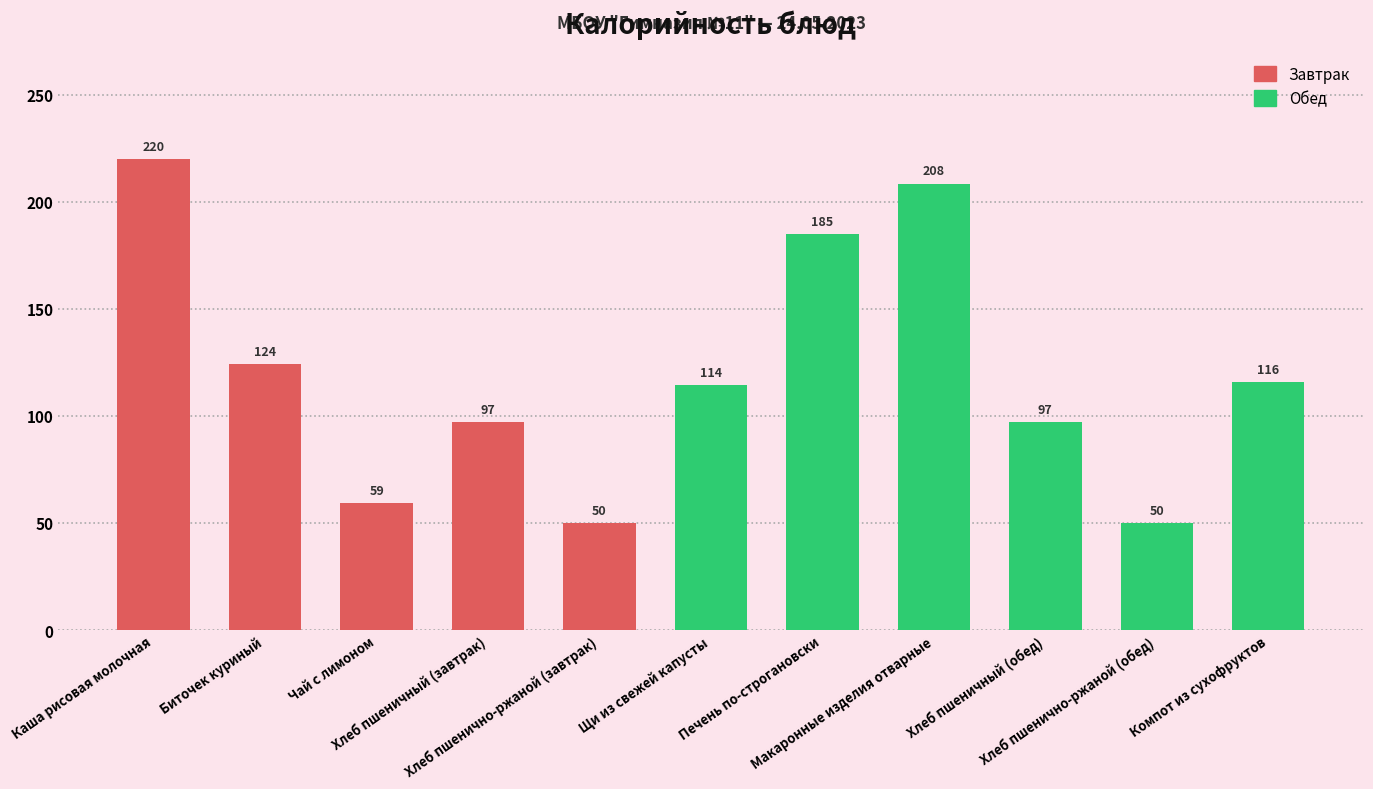

What is the label of the 10th bar from the left?

Хлеб пшенично-ржаной (обед)